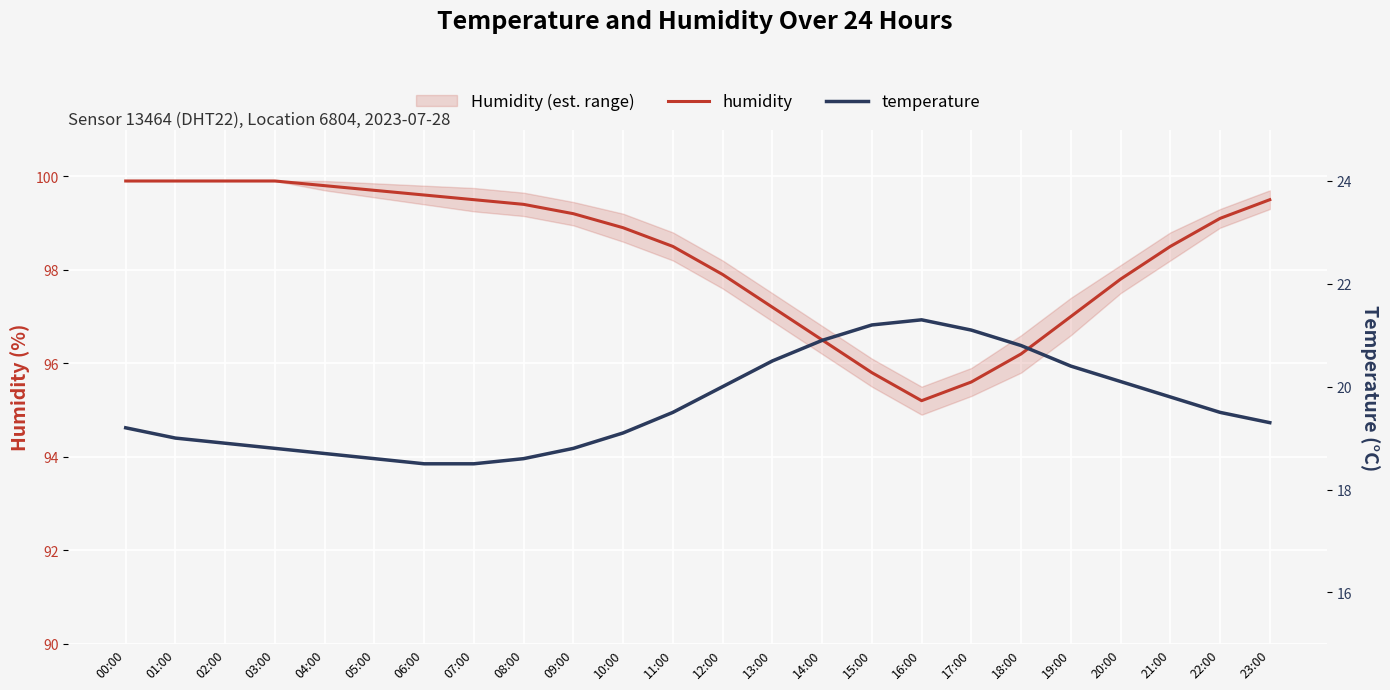

What are all the series names shown in the legend?

humidity, temperature